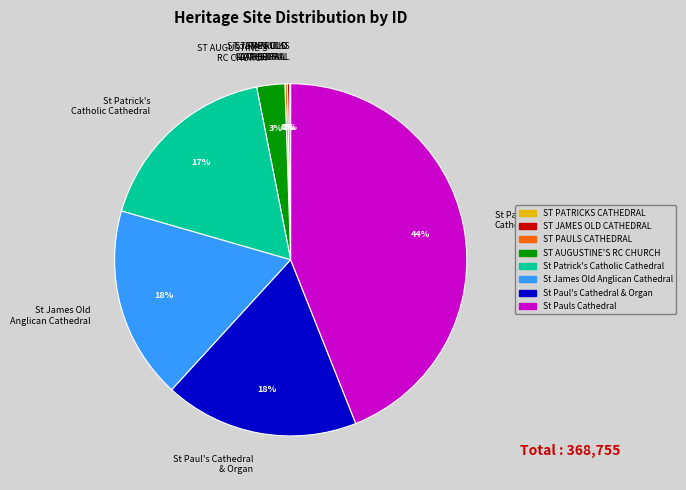

To the nearest percent, what is the difference between the largest and smallest slice percentages?

44%